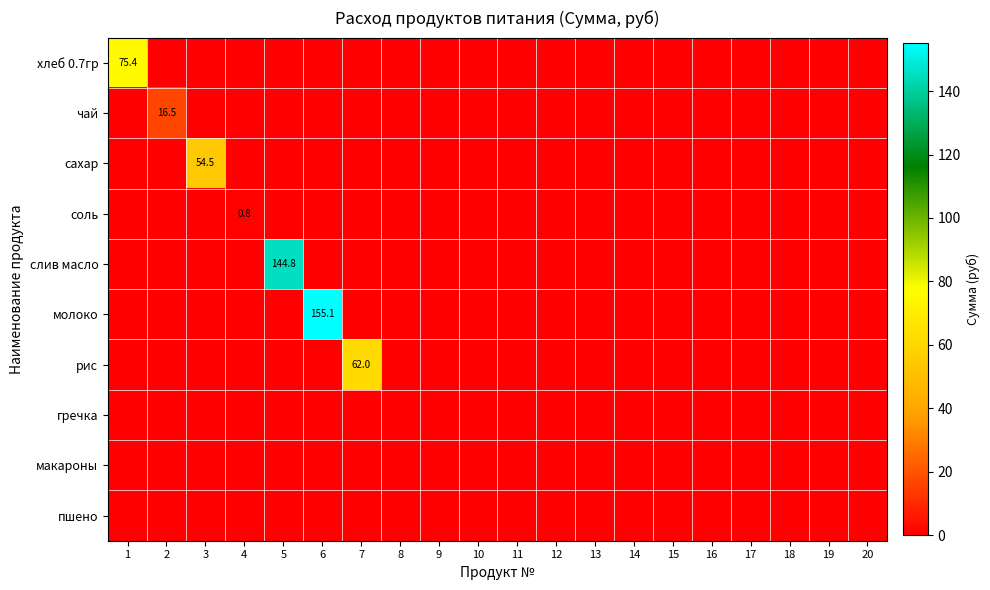

List the labels in order of рис value, largest first.

7, 1, 2, 3, 4, 5, 6, 8, 9, 10, 11, 12, 13, 14, 15, 16, 17, 18, 19, 20